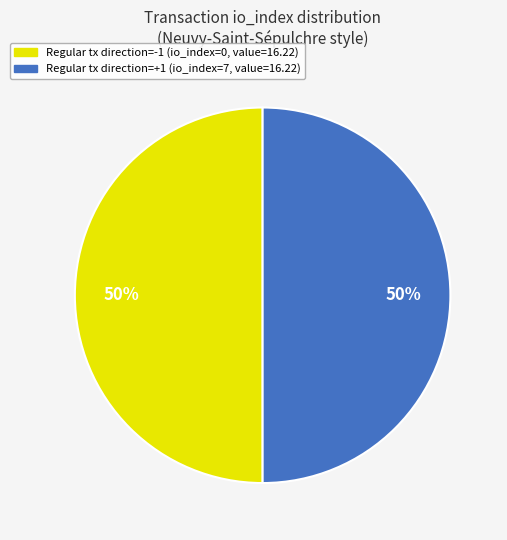

What is the ratio of the value at Regular tx direction=-1 (io_index=0, value=16.22) to the value at Regular tx direction=+1 (io_index=7, value=16.22)?

1.0